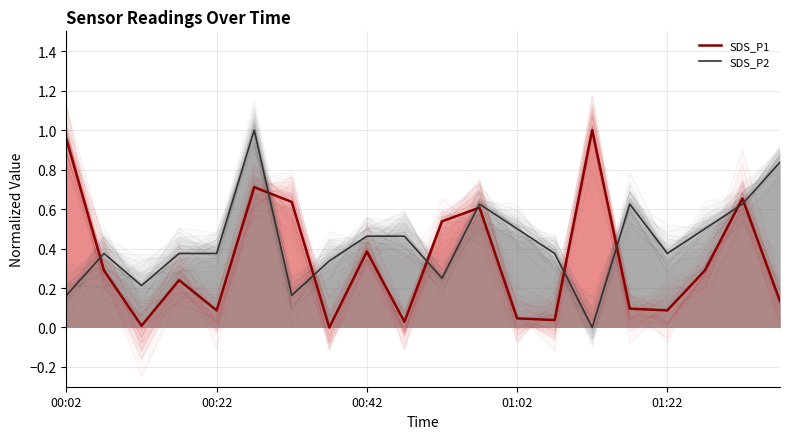

How many data points does each series have?

20